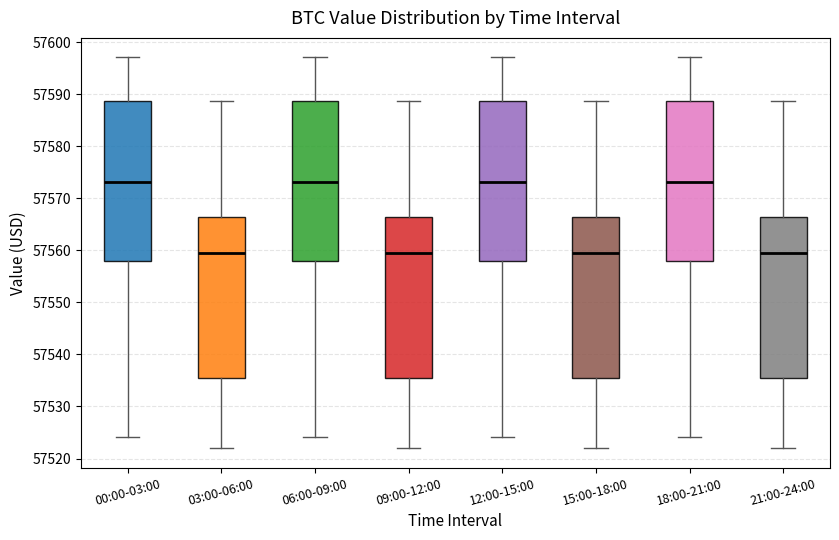

Reading left to right, read every box against the y-axis: the position of its median line, the range the box covers, and the ends of its whiskers. The values are not printed on the chart, so give them approximately, as read against the axis.

00:00-03:00: median 57573, box 57558 to 57589, whiskers 57524 to 57597
03:00-06:00: median 57560, box 57536 to 57566, whiskers 57522 to 57589
06:00-09:00: median 57573, box 57558 to 57589, whiskers 57524 to 57597
09:00-12:00: median 57560, box 57536 to 57566, whiskers 57522 to 57589
12:00-15:00: median 57573, box 57558 to 57589, whiskers 57524 to 57597
15:00-18:00: median 57560, box 57536 to 57566, whiskers 57522 to 57589
18:00-21:00: median 57573, box 57558 to 57589, whiskers 57524 to 57597
21:00-24:00: median 57560, box 57536 to 57566, whiskers 57522 to 57589